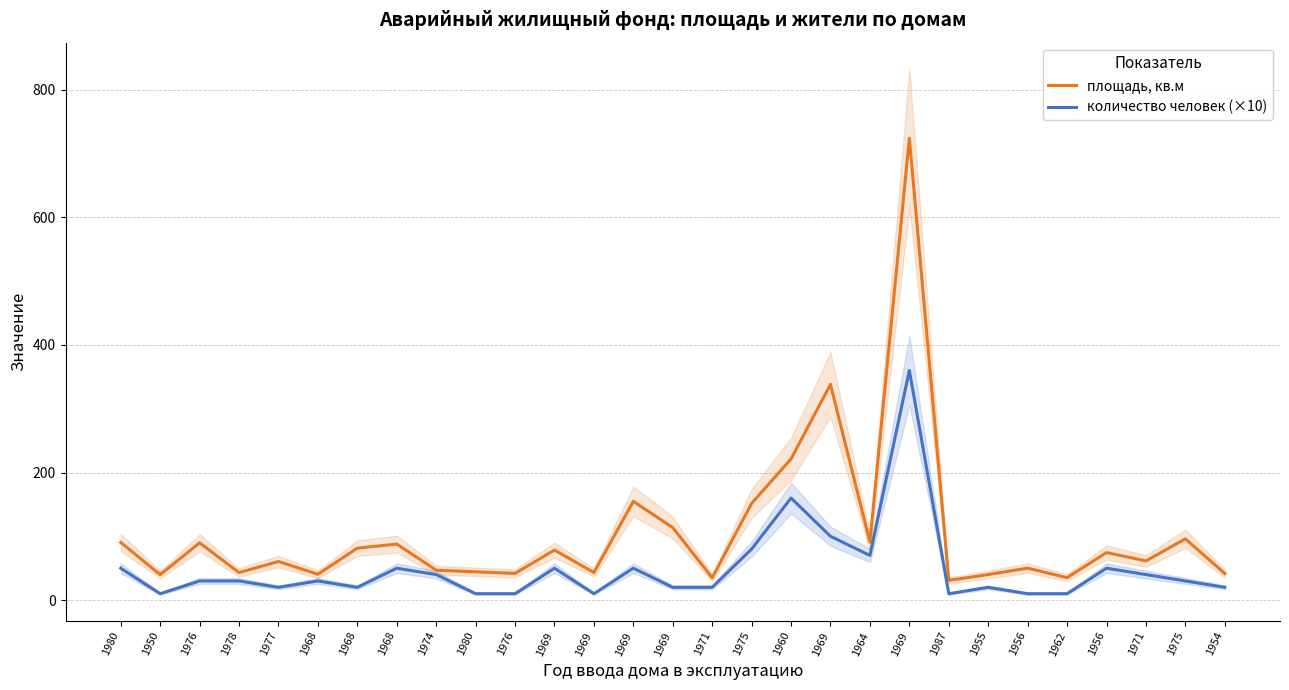

What are all the series names shown in the legend?

площадь, кв.м, количество человек (×10)